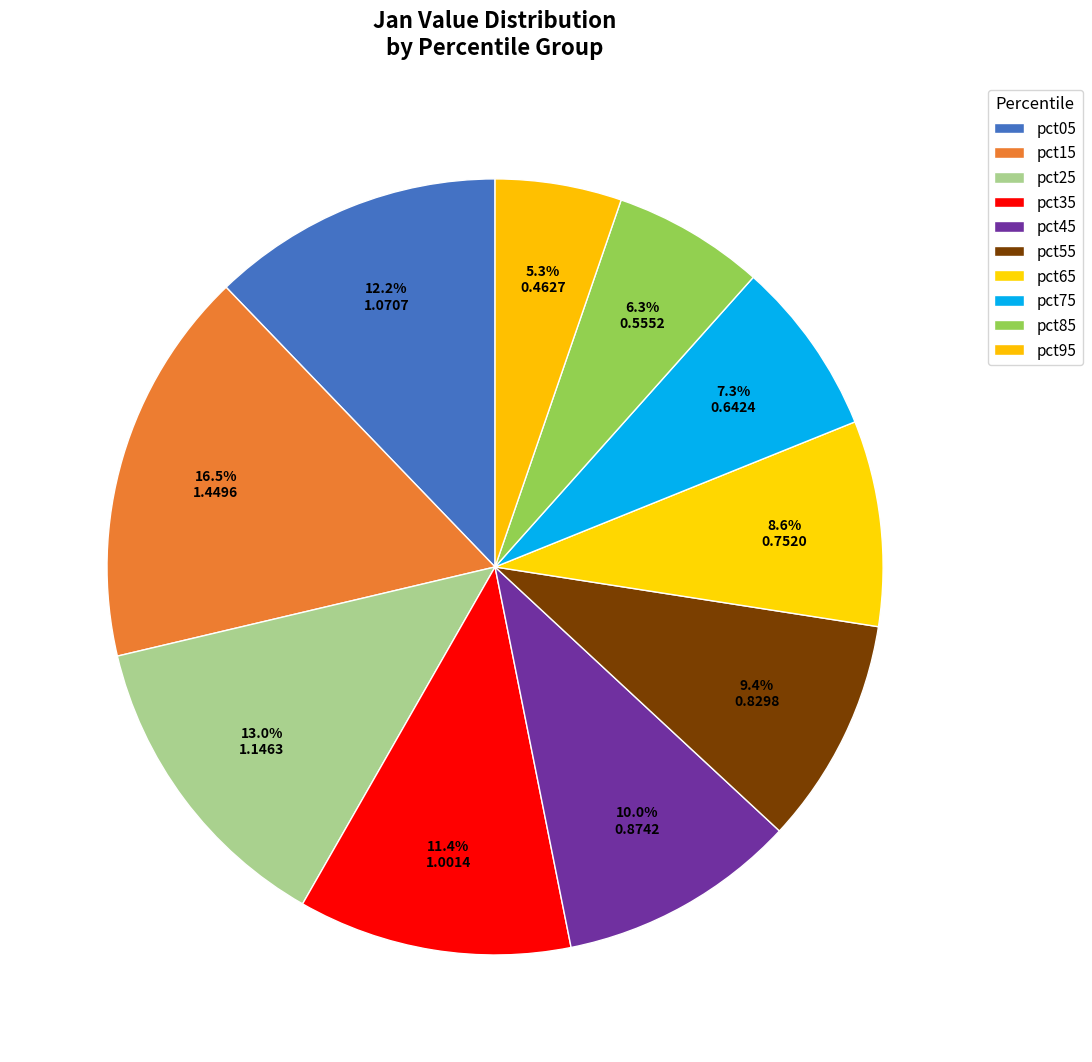

What is the change in value from pct45 to pct95?

-0.4